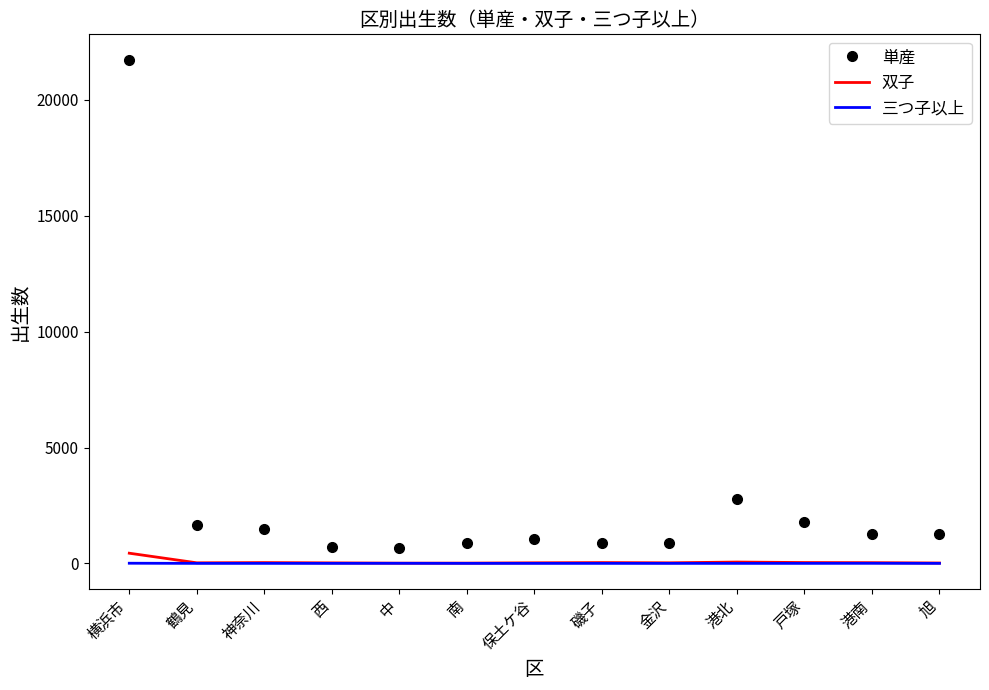

What is the lowest value of the 双子 series?

9